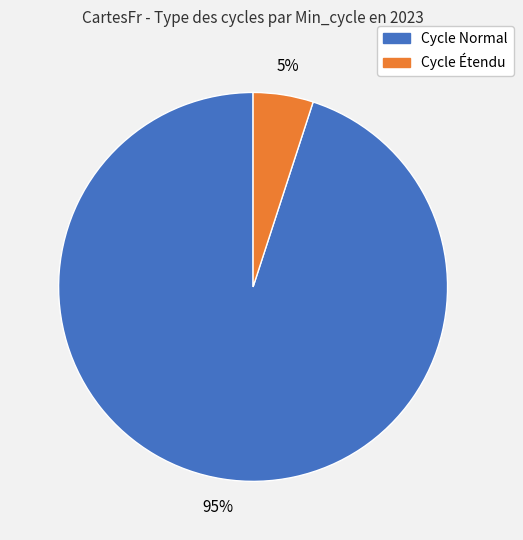

Is there a majority slice in this chart?

Yes